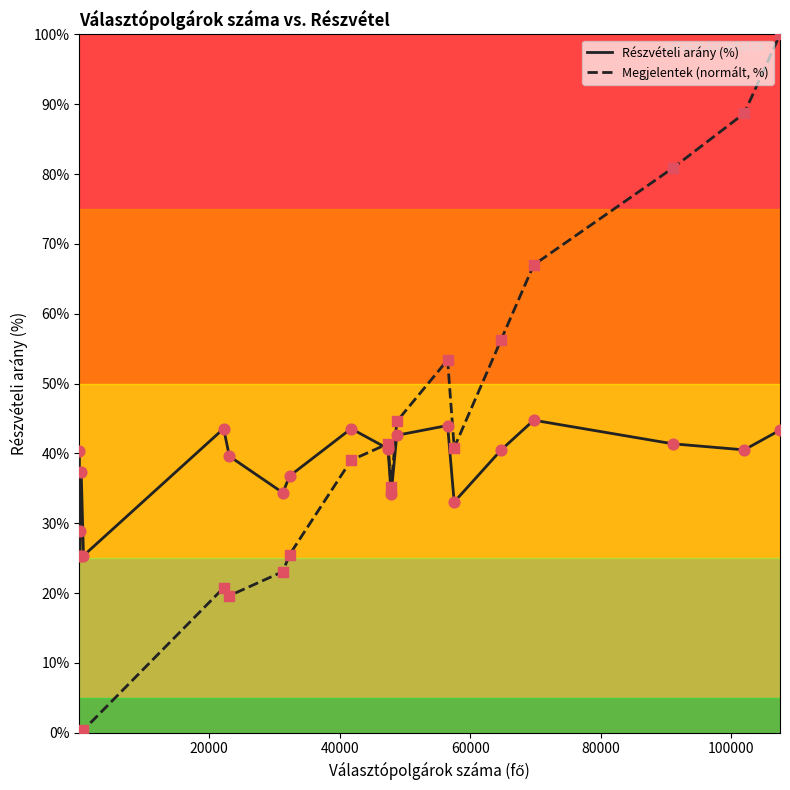

Which series has the largest range (max minus min)?

Megjelentek (normált, %)